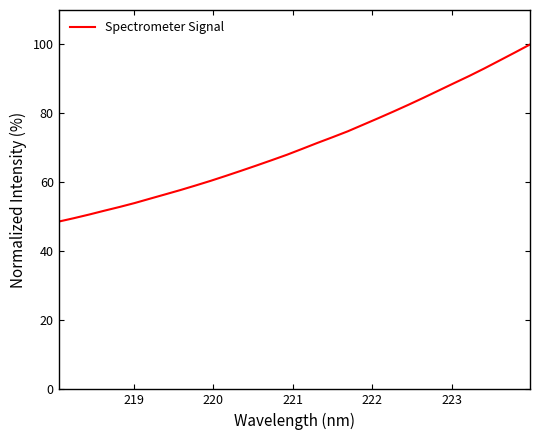

What is the greatest value displayed?

100.0